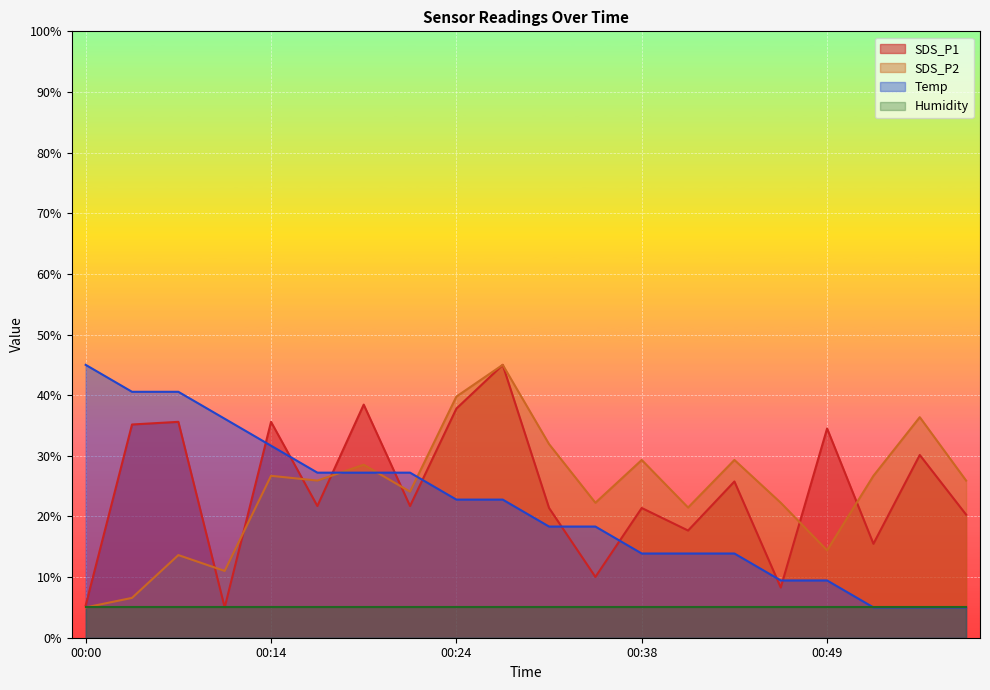

Between which two adjacent categories do Temp and SDS_P1 first intersect?

00:08 and 00:14